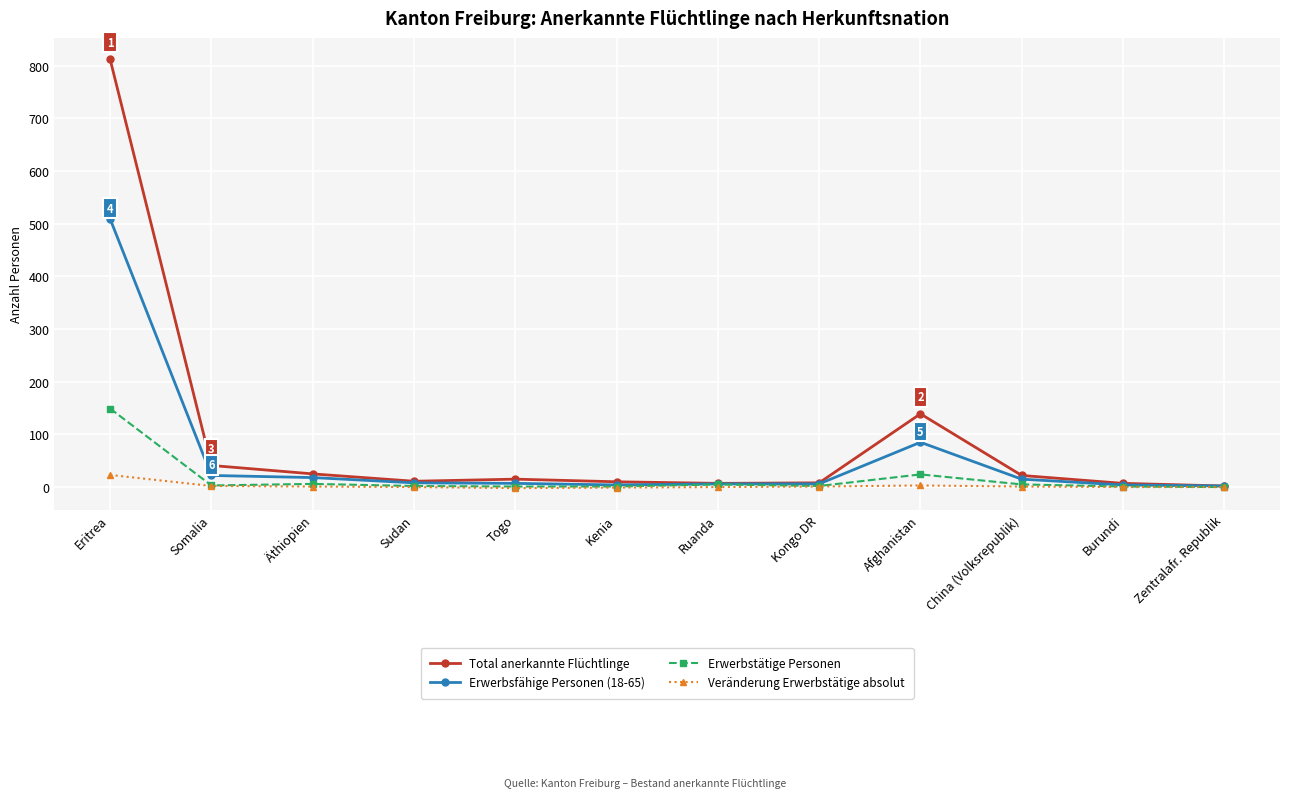

What is the total value across all series at Kongo DR?

17